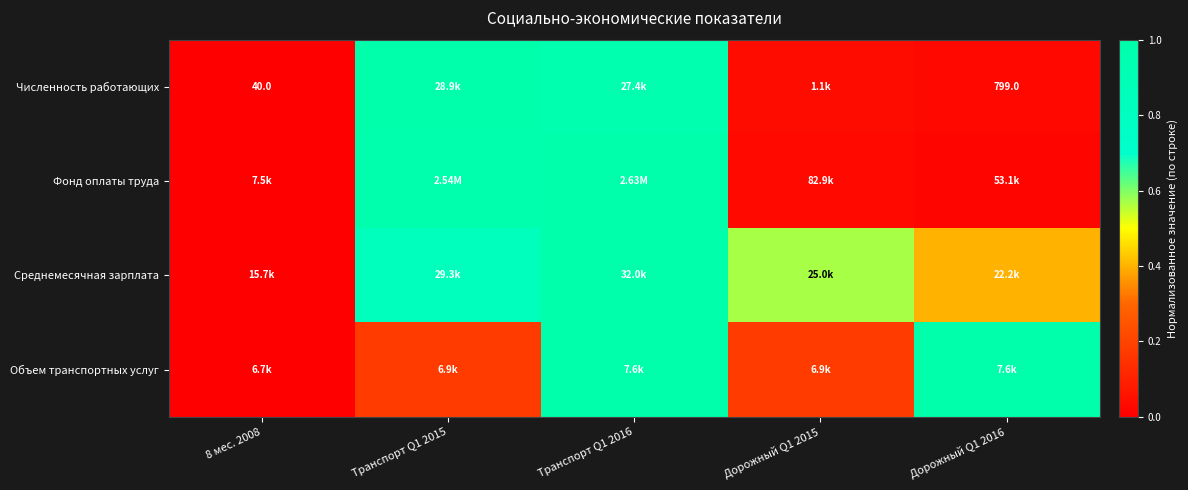

What is the maximum value shown in the chart?

1.0